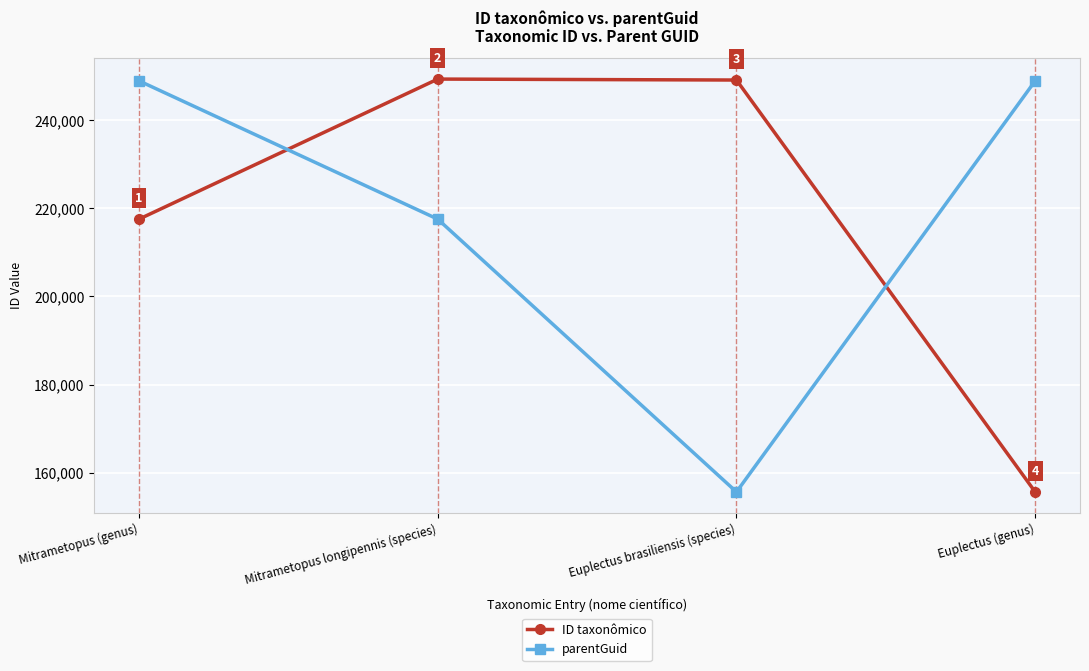

Between Mitrametopus longipennis (species) and Euplectus brasiliensis (species), which series saw the biggest shift?

parentGuid